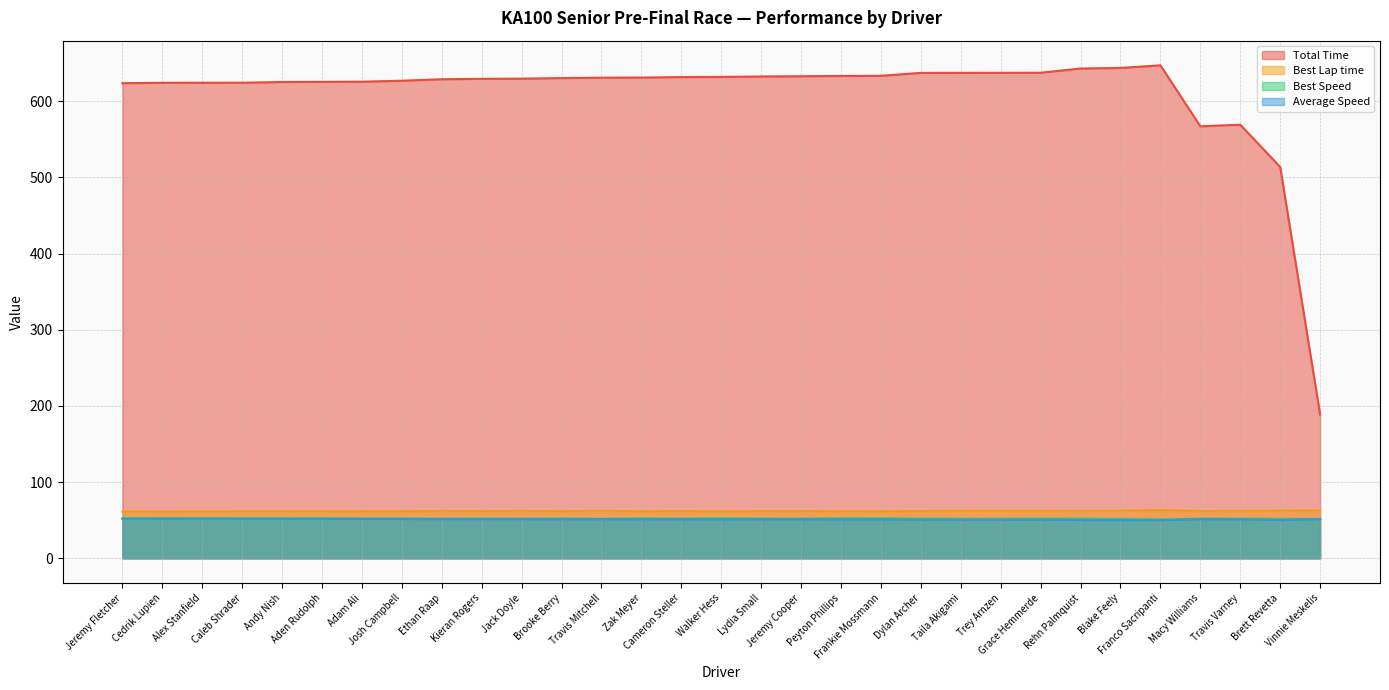

What is the minimum value shown in the chart?

50.1